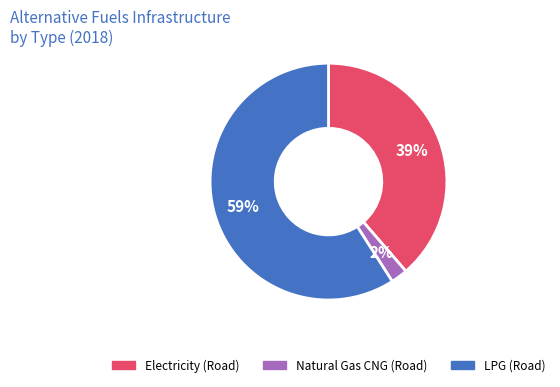

Count the number of slices in the pie.

3